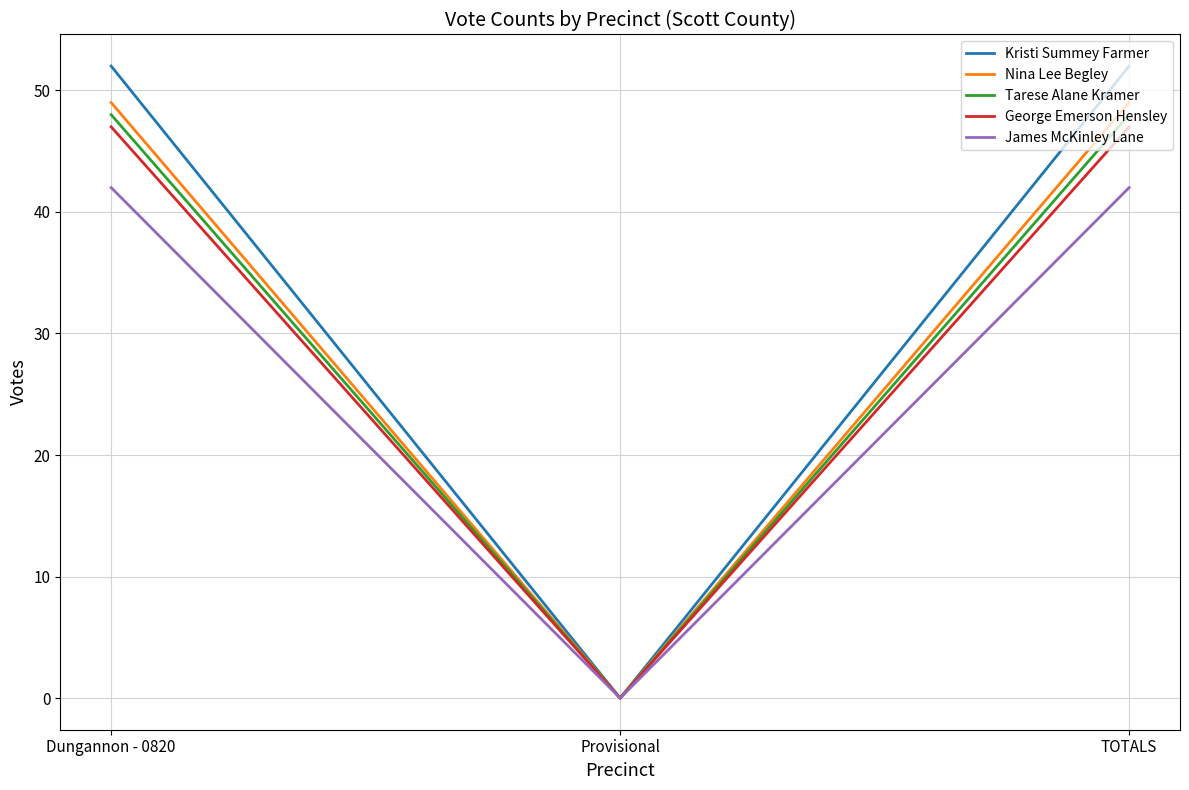

Count the number of categories in the chart.

3